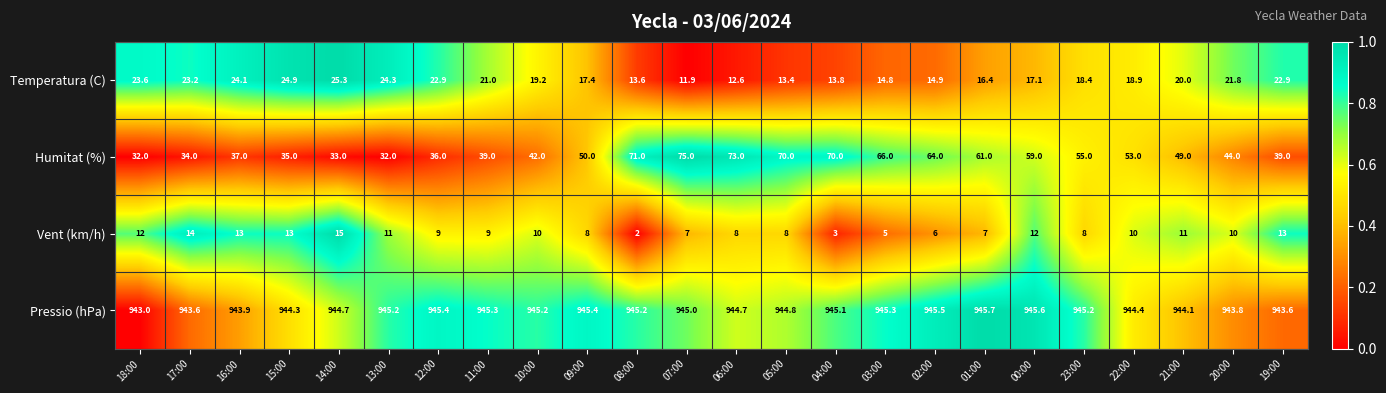

Which series has the largest total across all categories?

Pressio (hPa)